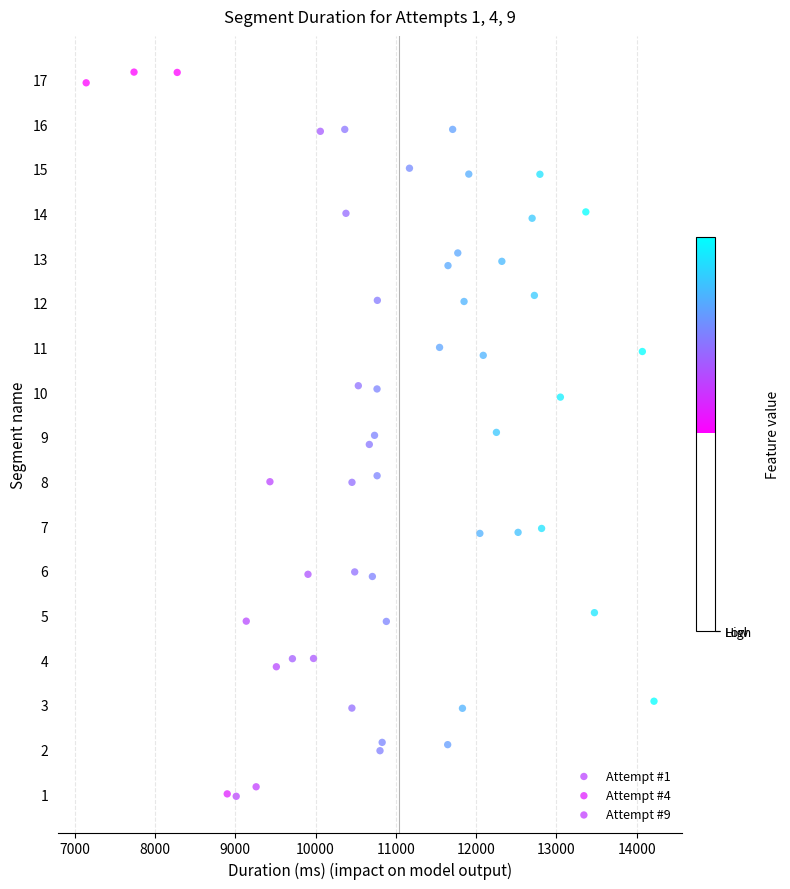

What are all the series names shown in the legend?

Attempt #1, Attempt #4, Attempt #9